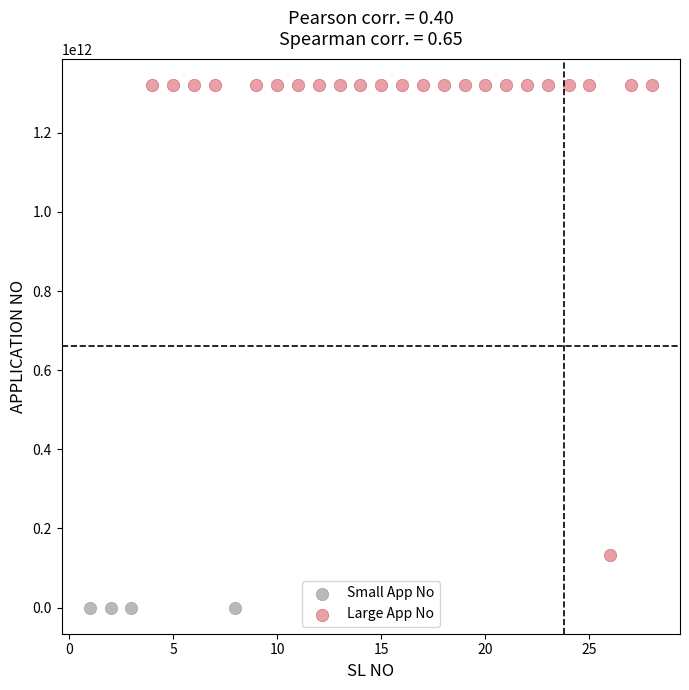

Which series contains the lowest Y value?

Small App No